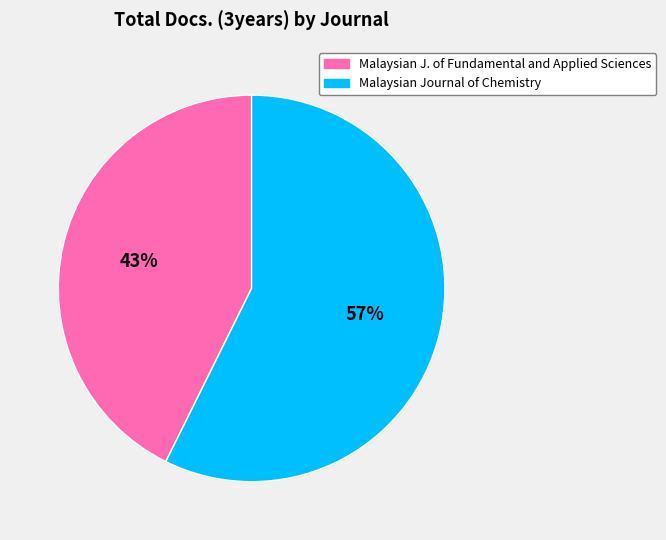

To the nearest percent, what is the average slice percentage?

50%